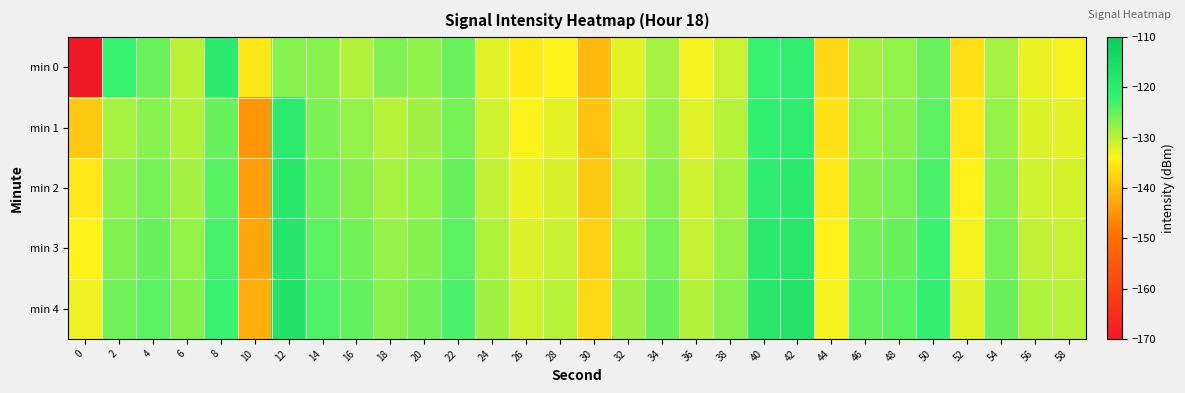

Reading left to right, what are all the values shown in this chart?

min 0: 0=-170.8	2=-122.3	4=-125.3	6=-130.1	8=-119.4	10=-135.5	12=-127.0	14=-126.9	16=-129.6	18=-126.5	20=-127.6	22=-125.3	24=-132.2	26=-135.0	28=-133.9	30=-140.8	32=-132.3	34=-128.9	36=-133.3	38=-130.9	40=-122.3	42=-121.2	44=-137.0	46=-128.7	48=-127.8	50=-125.3	52=-136.1	54=-128.8	56=-133.0	58=-133.3
min 1: 0=-138.9	2=-128.8	4=-127.0	6=-129.5	8=-125.2	10=-144.8	12=-119.8	14=-126.3	16=-127.7	18=-129.7	20=-128.5	22=-126.1	24=-131.2	26=-133.8	28=-132.5	30=-139.6	32=-131.1	34=-127.9	36=-132.2	38=-129.8	40=-121.4	42=-120.3	44=-136.0	46=-127.7	48=-126.9	50=-124.4	52=-135.2	54=-127.9	56=-132.0	58=-132.4
min 2: 0=-135.2	2=-127.5	4=-126.1	6=-128.6	8=-124.2	10=-143.8	12=-118.9	14=-125.4	16=-126.8	18=-128.9	20=-127.6	22=-125.2	24=-130.3	26=-132.9	28=-131.6	30=-138.7	32=-130.2	34=-127.0	36=-131.3	38=-128.9	40=-120.5	42=-119.4	44=-135.1	46=-126.8	48=-126.0	50=-123.5	52=-134.3	54=-127.0	56=-131.1	58=-131.5
min 3: 0=-134.1	2=-126.6	4=-125.2	6=-127.7	8=-123.3	10=-142.9	12=-118.0	14=-124.5	16=-125.9	18=-128.0	20=-126.7	22=-124.3	24=-129.4	26=-132.0	28=-130.7	30=-137.8	32=-129.3	34=-126.1	36=-130.4	38=-128.0	40=-119.6	42=-118.5	44=-134.2	46=-125.9	48=-125.1	50=-122.6	52=-133.4	54=-126.1	56=-130.2	58=-130.6
min 4: 0=-133.2	2=-125.7	4=-124.3	6=-126.8	8=-122.4	10=-142.0	12=-117.1	14=-123.6	16=-125.0	18=-127.1	20=-125.8	22=-123.4	24=-128.5	26=-131.1	28=-129.8	30=-136.9	32=-128.4	34=-125.2	36=-129.5	38=-127.1	40=-118.7	42=-117.6	44=-133.3	46=-125.0	48=-124.2	50=-121.7	52=-132.5	54=-125.2	56=-129.3	58=-129.7